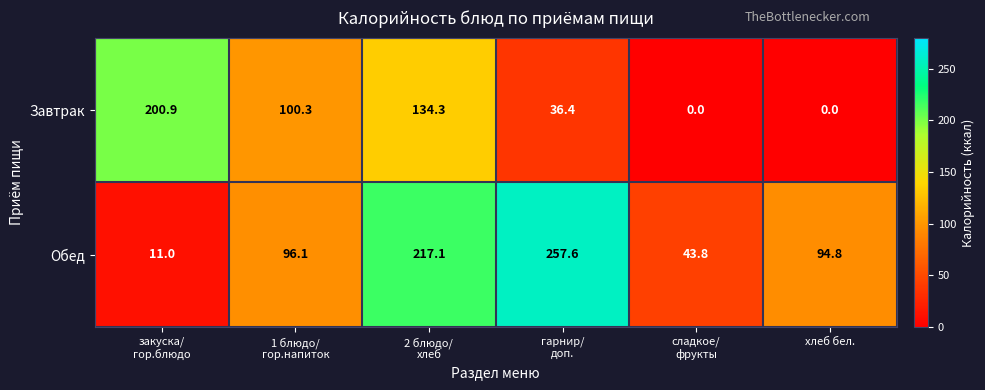

Rank the series by their maximum value, from highest to lowest.

Обед, Завтрак